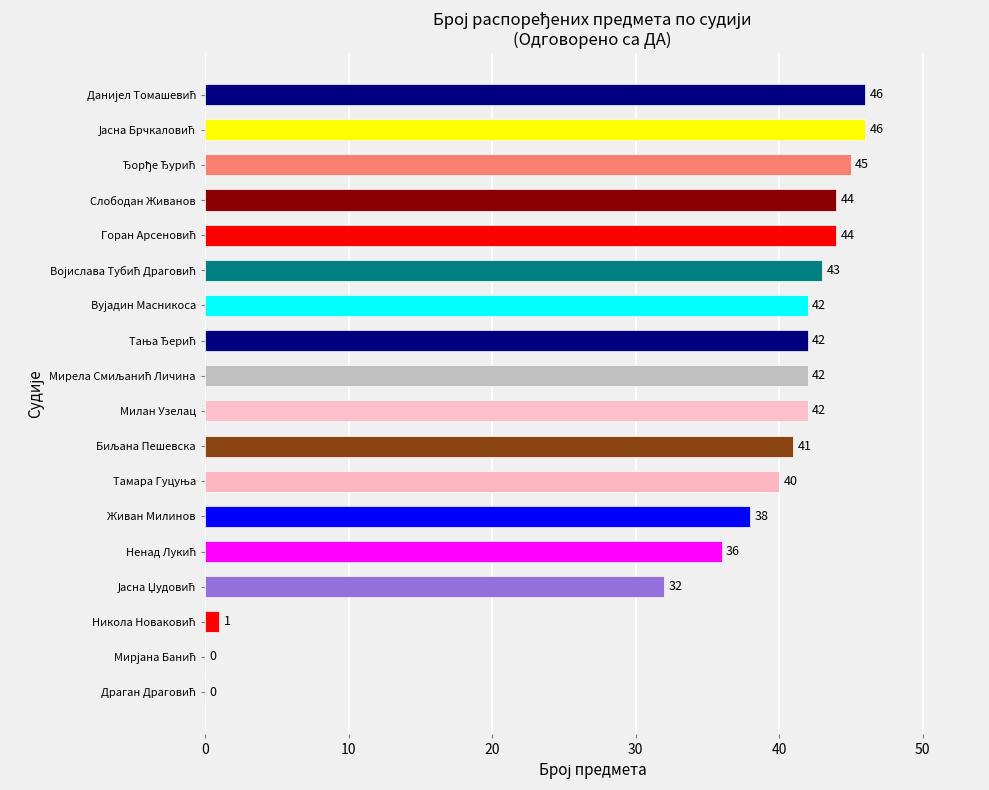

True or false: the data shows 38 at Живан Милинов.

True